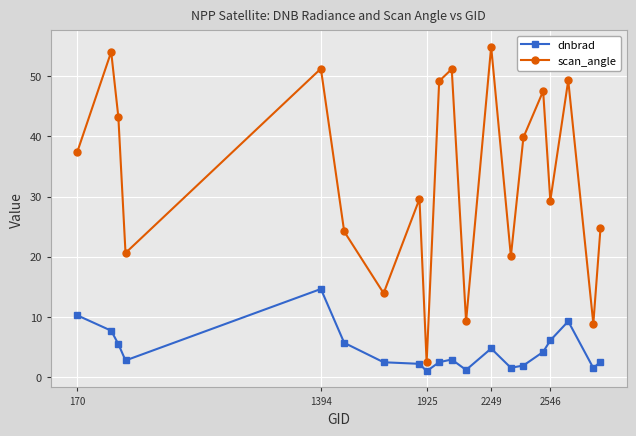

Rank the series by their average value, from lowest to highest.

dnbrad, scan_angle